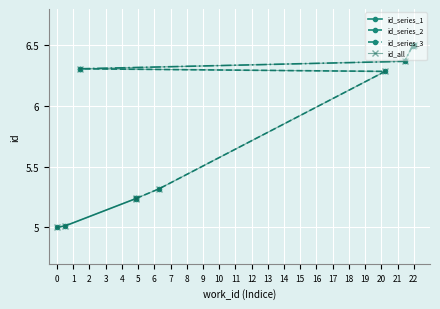

What is the value of the id_series_2 point at the 1st from the left?

6.3